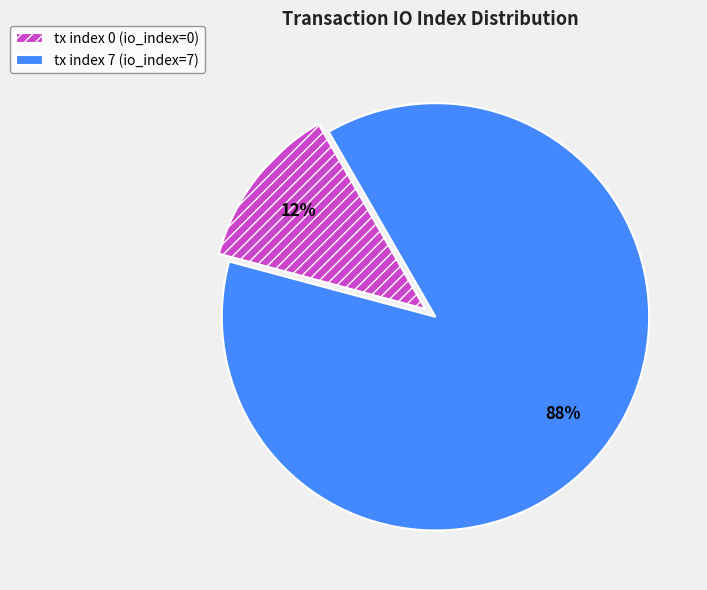

What is the largest slice in the pie chart?

tx index 7